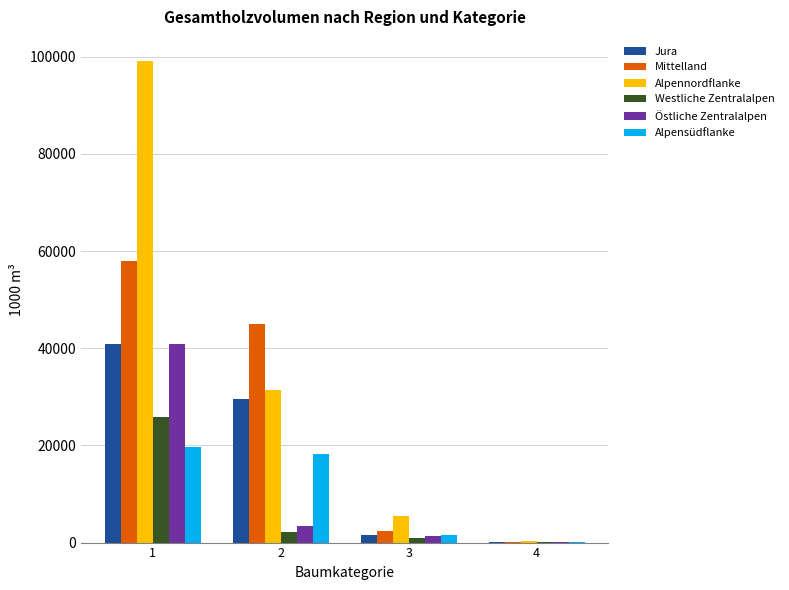

What is the average value of the Alpensüdflanke series?

9936